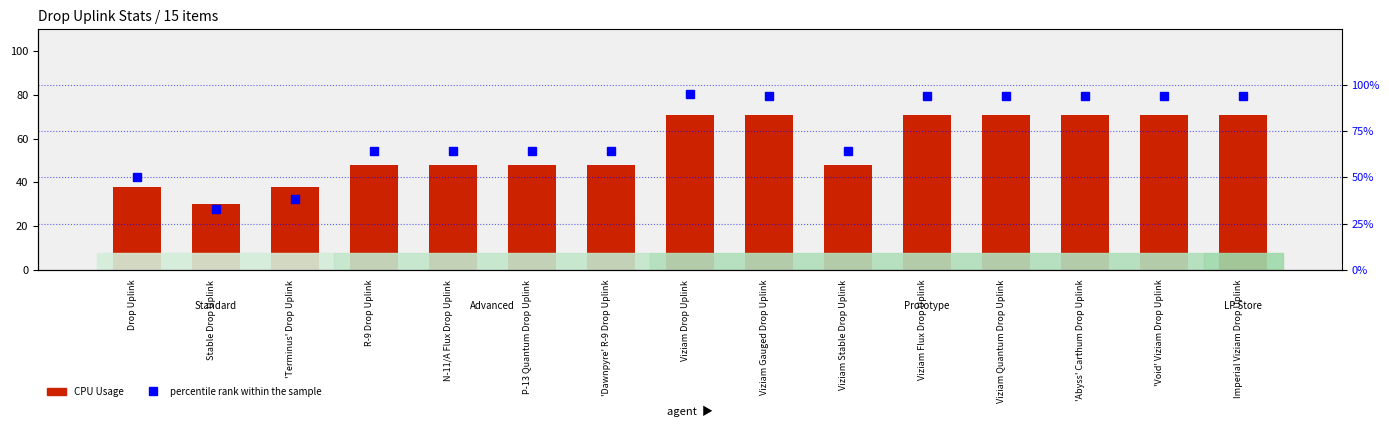

Which series has the largest total across all categories?

percentile rank within the sample